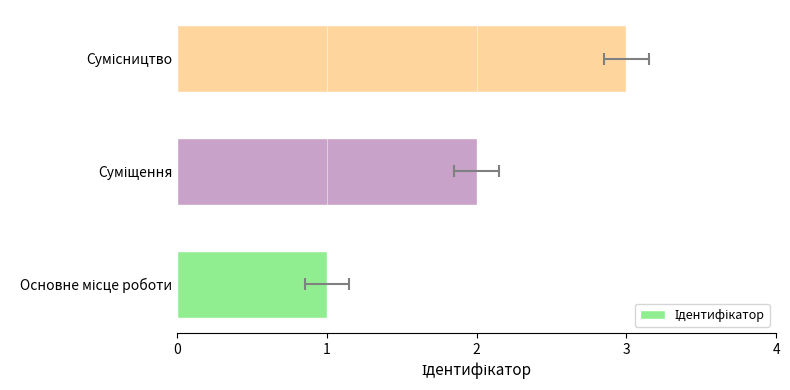

What value does the data have at Сумісництво?

3